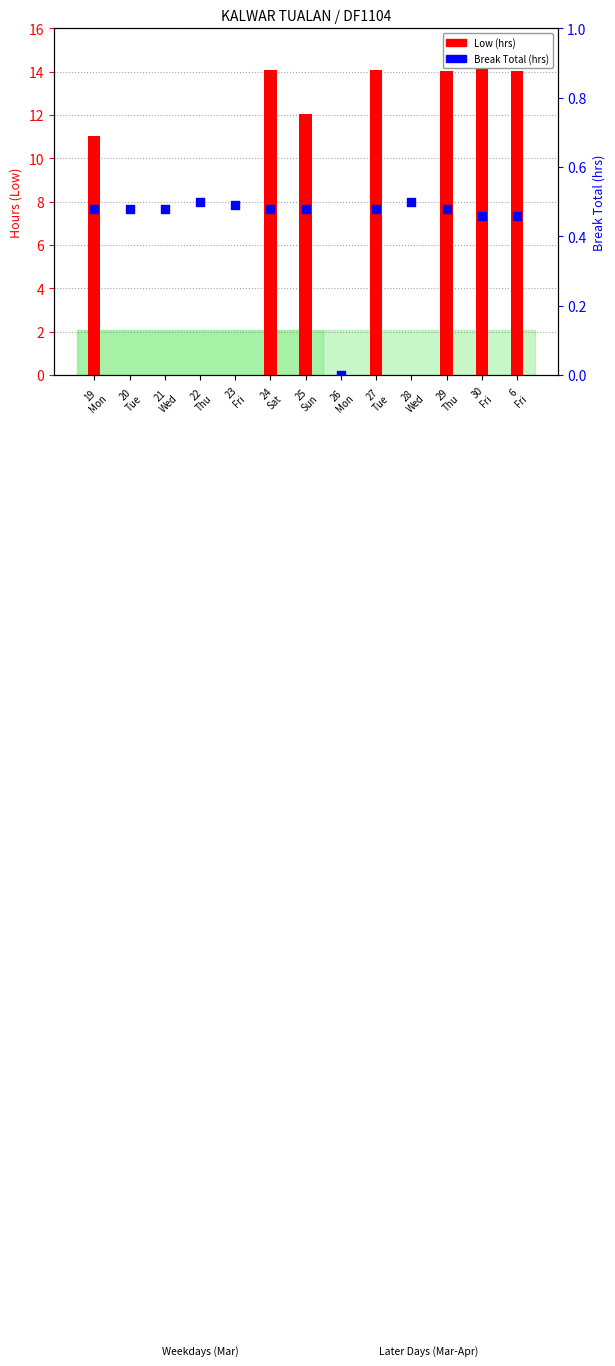

Which series has the largest total across all categories?

Low (hrs)